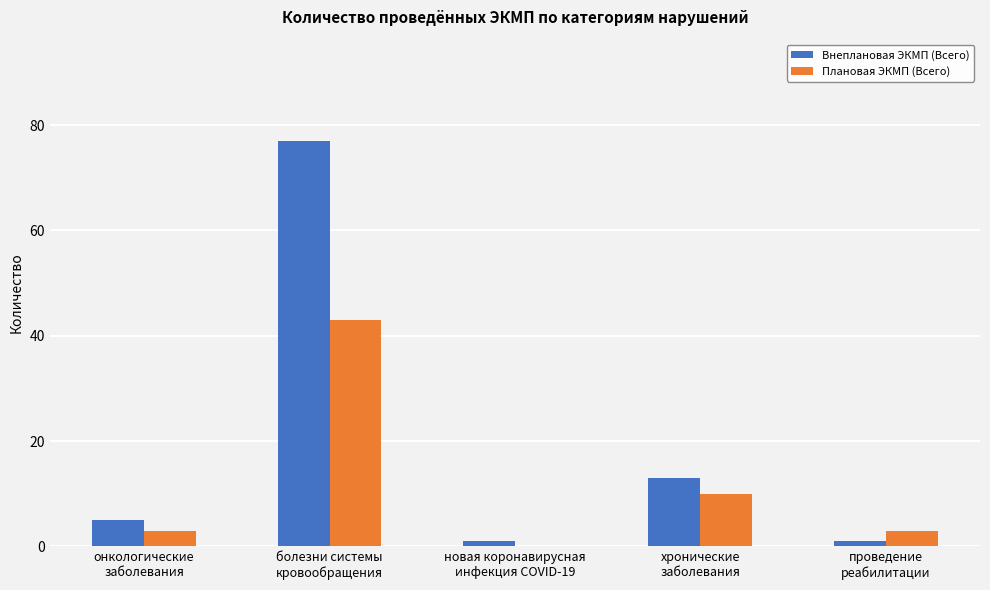

What is the sum of the Внеплановая ЭКМП (Всего) values at хронические
заболевания and новая коронавирусная
инфекция COVID-19?

14